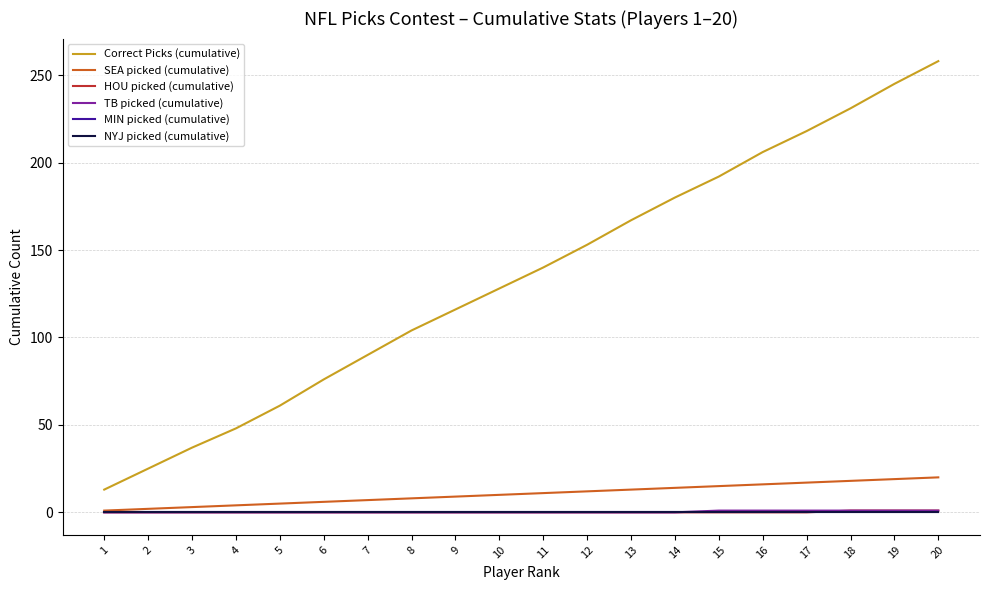

Is it true that SEA picked (cumulative) equals 1 at 3?

False